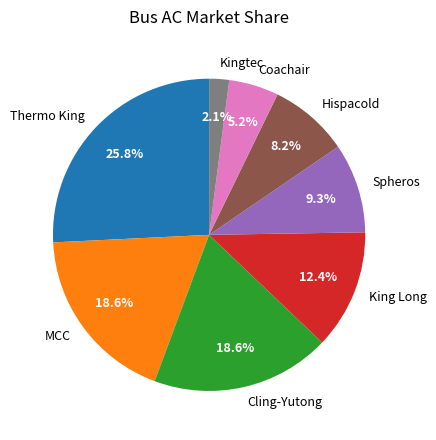

What is the largest slice in the pie chart?

Thermo King